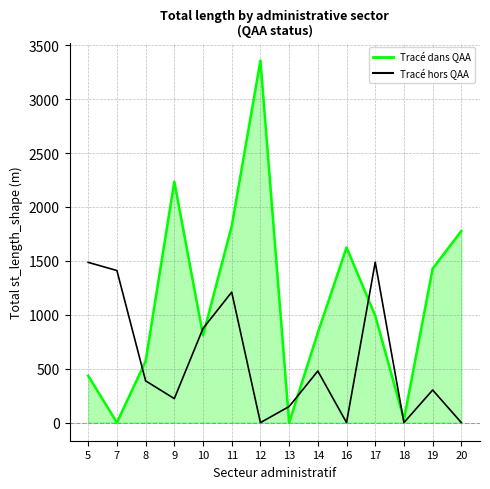

The Tracé hors QAA series shows 394.3 at 9. True or false?

False